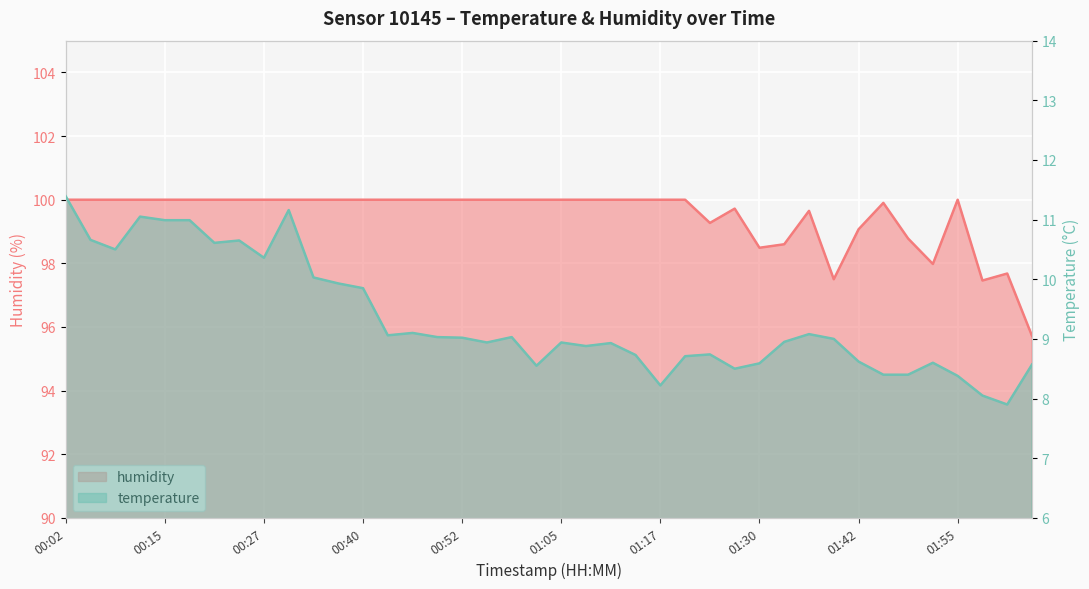

What is the lowest value of the humidity series?

95.7